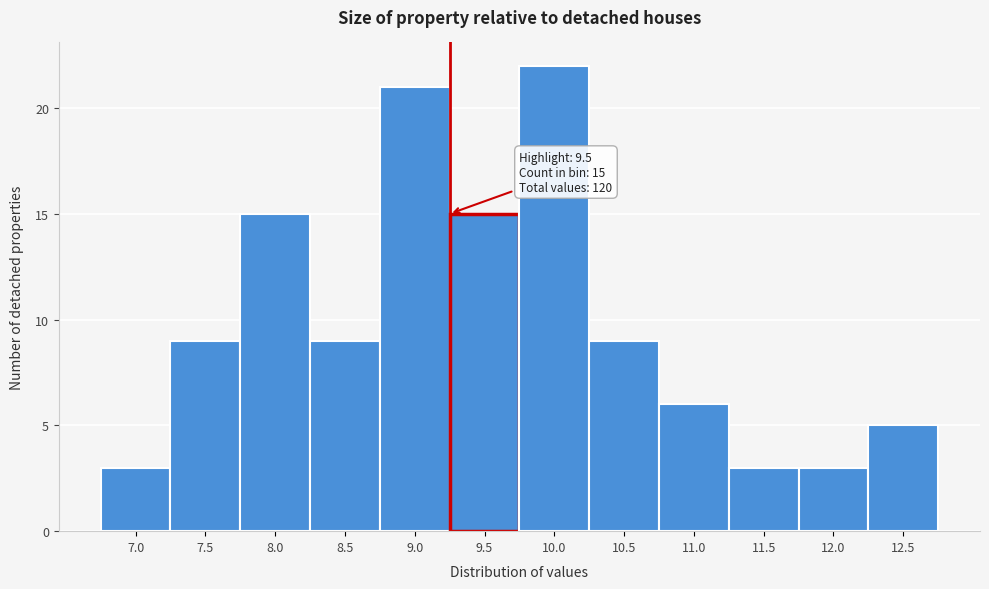

Reading right to left, transcribe all the data shown in this chart.

12.5=5	12.0=3	11.5=3	11.0=6	10.5=9	10.0=22	9.5=15	9.0=21	8.5=9	8.0=15	7.5=9	7.0=3